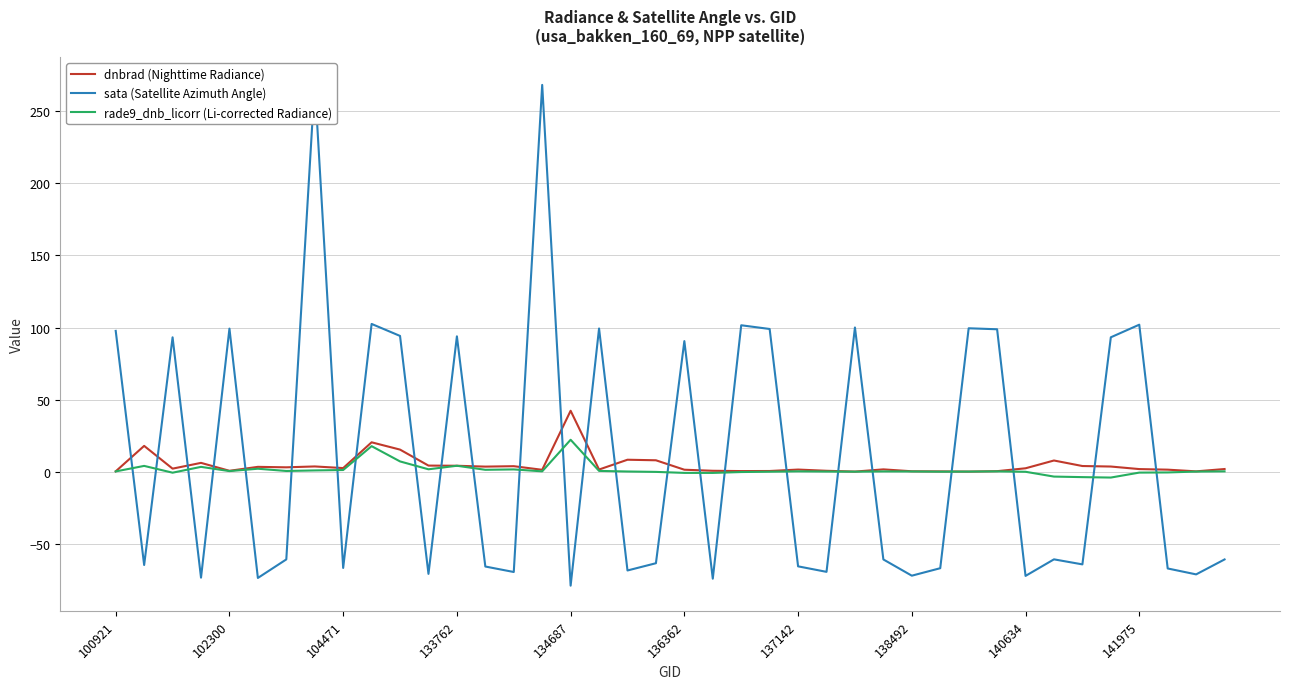

What is the maximum value for rade9_dnb_licorr (Li-corrected Radiance)?

22.3